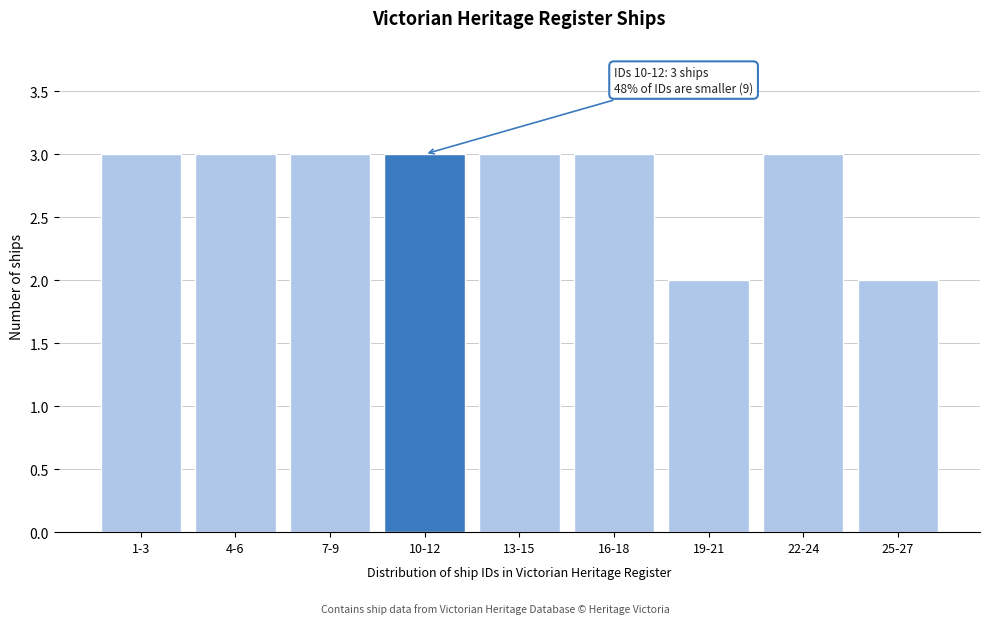

Reading left to right, list all the values displayed in this chart.

3	3	3	3	3	3	2	3	2